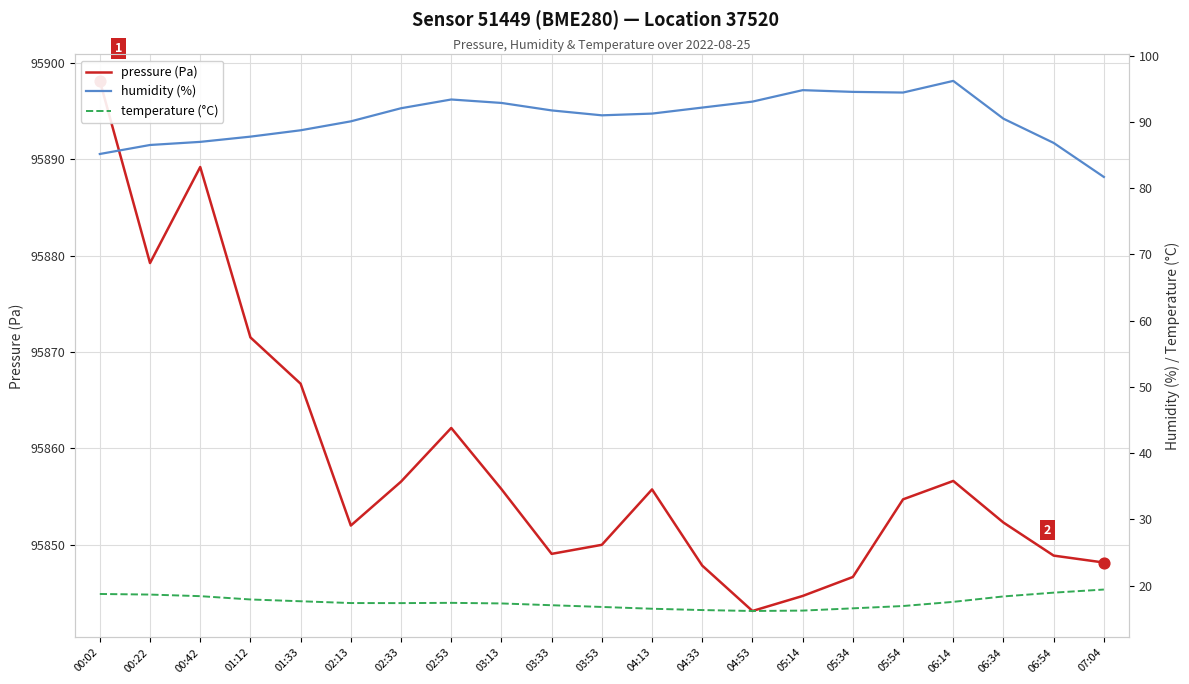

Which series contains the lowest Y value?

temperature (°C)